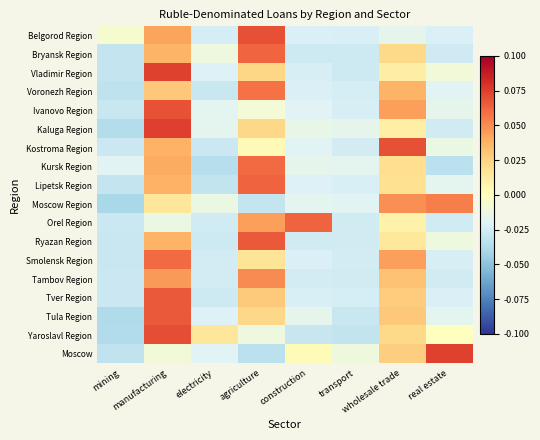

Reading right to left, extract all data points from this chart.

Belgorod Region: real estate=-0.0	wholesale trade=-0.0	transport=-0.0	construction=-0.0	agriculture=0.1	electricity=-0.0	manufacturing=0.0	mining=-0.0
Bryansk Region: real estate=-0.0	wholesale trade=0.0	transport=-0.0	construction=-0.0	agriculture=0.1	electricity=-0.0	manufacturing=0.0	mining=-0.0
Vladimir Region: real estate=-0.0	wholesale trade=0.0	transport=-0.0	construction=-0.0	agriculture=0.0	electricity=-0.0	manufacturing=0.1	mining=-0.0
Voronezh Region: real estate=-0.0	wholesale trade=0.0	transport=-0.0	construction=-0.0	agriculture=0.1	electricity=-0.0	manufacturing=0.0	mining=-0.0
Ivanovo Region: real estate=-0.0	wholesale trade=0.0	transport=-0.0	construction=-0.0	agriculture=-0.0	electricity=-0.0	manufacturing=0.1	mining=-0.0
Kaluga Region: real estate=-0.0	wholesale trade=0.0	transport=-0.0	construction=-0.0	agriculture=0.0	electricity=-0.0	manufacturing=0.1	mining=-0.0
Kostroma Region: real estate=-0.0	wholesale trade=0.1	transport=-0.0	construction=-0.0	agriculture=0.0	electricity=-0.0	manufacturing=0.0	mining=-0.0
Kursk Region: real estate=-0.0	wholesale trade=0.0	transport=-0.0	construction=-0.0	agriculture=0.1	electricity=-0.0	manufacturing=0.0	mining=-0.0
Lipetsk Region: real estate=-0.0	wholesale trade=0.0	transport=-0.0	construction=-0.0	agriculture=0.1	electricity=-0.0	manufacturing=0.0	mining=-0.0
Moscow Region: real estate=0.1	wholesale trade=0.0	transport=-0.0	construction=-0.0	agriculture=-0.0	electricity=-0.0	manufacturing=0.0	mining=-0.0
Orel Region: real estate=-0.0	wholesale trade=0.0	transport=-0.0	construction=0.1	agriculture=0.0	electricity=-0.0	manufacturing=-0.0	mining=-0.0
Ryazan Region: real estate=-0.0	wholesale trade=0.0	transport=-0.0	construction=-0.0	agriculture=0.1	electricity=-0.0	manufacturing=0.0	mining=-0.0
Smolensk Region: real estate=-0.0	wholesale trade=0.0	transport=-0.0	construction=-0.0	agriculture=0.0	electricity=-0.0	manufacturing=0.1	mining=-0.0
Tambov Region: real estate=-0.0	wholesale trade=0.0	transport=-0.0	construction=-0.0	agriculture=0.1	electricity=-0.0	manufacturing=0.0	mining=-0.0
Tver Region: real estate=-0.0	wholesale trade=0.0	transport=-0.0	construction=-0.0	agriculture=0.0	electricity=-0.0	manufacturing=0.1	mining=-0.0
Tula Region: real estate=-0.0	wholesale trade=0.0	transport=-0.0	construction=-0.0	agriculture=0.0	electricity=-0.0	manufacturing=0.1	mining=-0.0
Yaroslavl Region: real estate=0.0	wholesale trade=0.0	transport=-0.0	construction=-0.0	agriculture=-0.0	electricity=0.0	manufacturing=0.1	mining=-0.0
Moscow: real estate=0.1	wholesale trade=0.0	transport=-0.0	construction=0.0	agriculture=-0.0	electricity=-0.0	manufacturing=-0.0	mining=-0.0